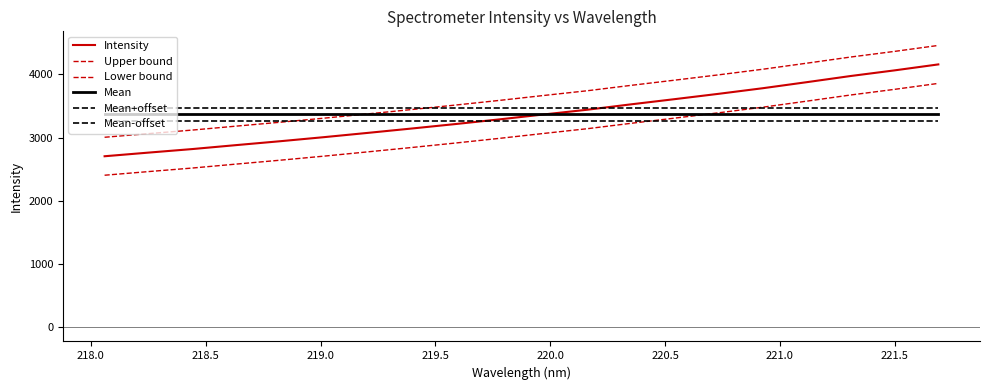

What is the sum of all Mean+offset values?

69310.2